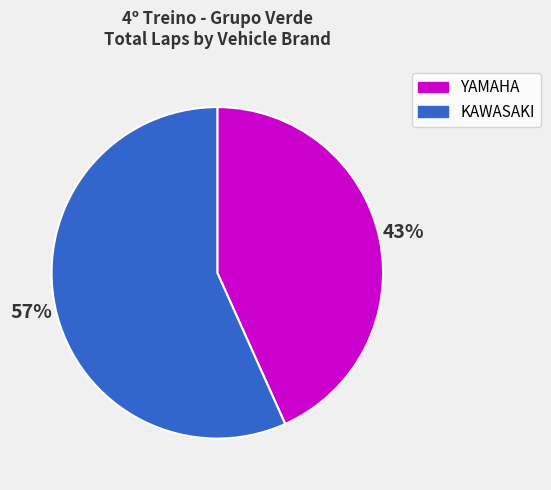

Is YAMAHA the majority of the pie?

No